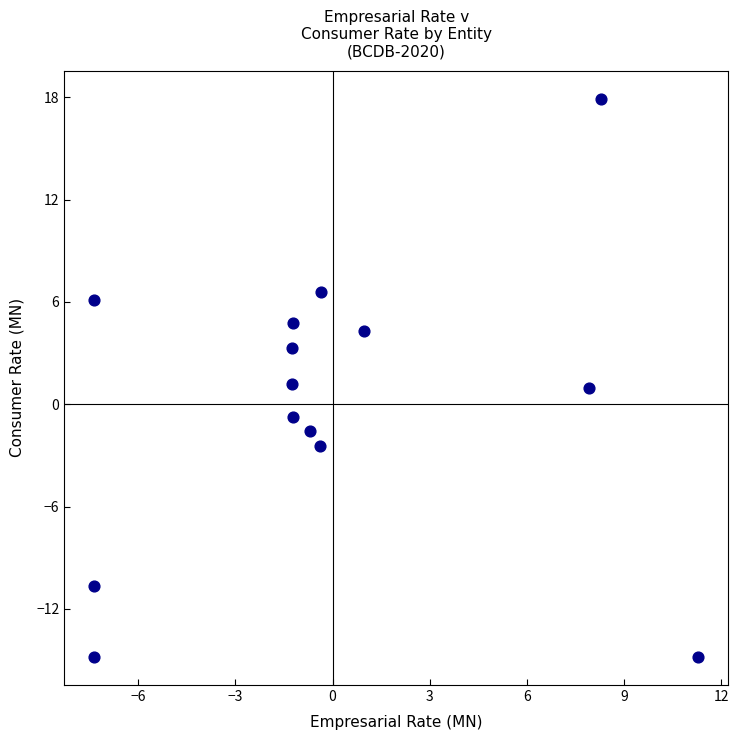

What is the range of Y values (max minus min)?

32.7